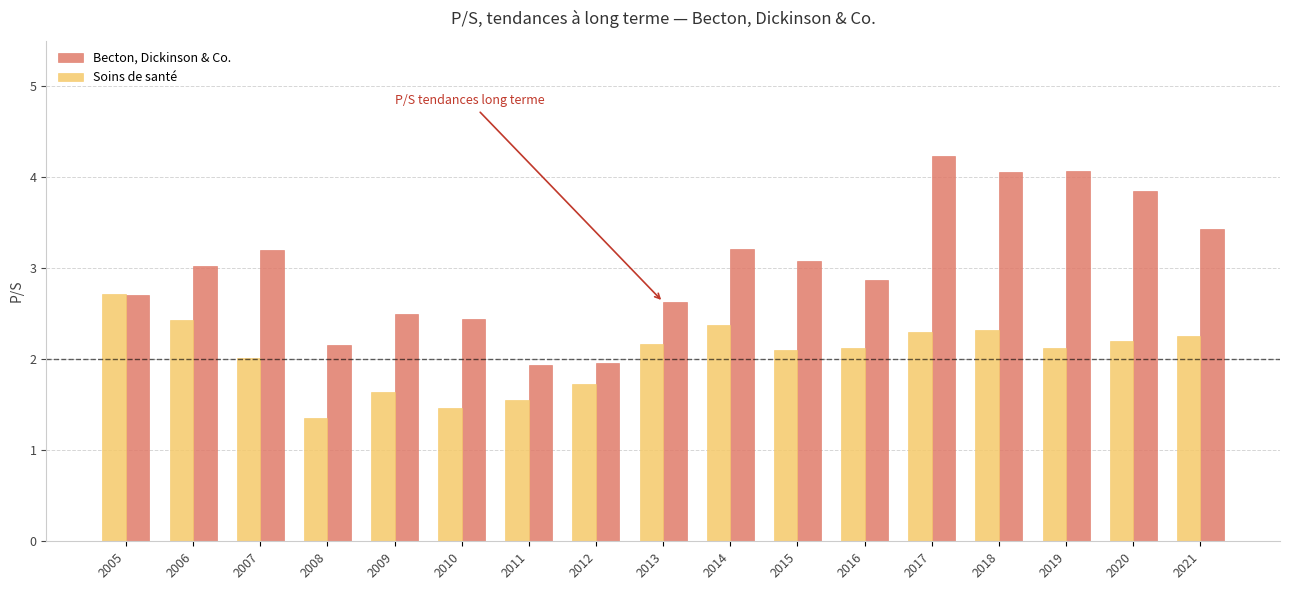

Which category has the lowest value in the Soins de santé series?

2008